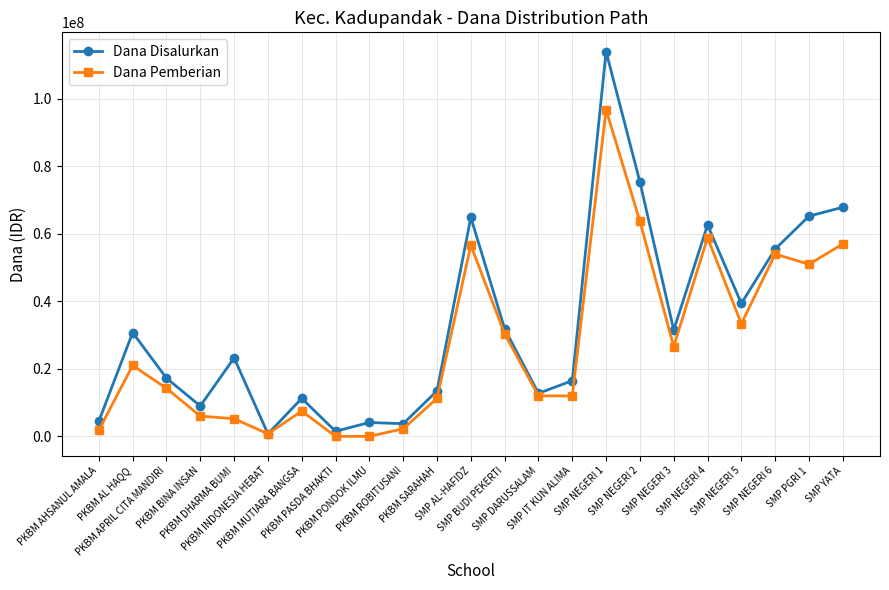

What is the minimum value for Dana Disalurkan?

750000